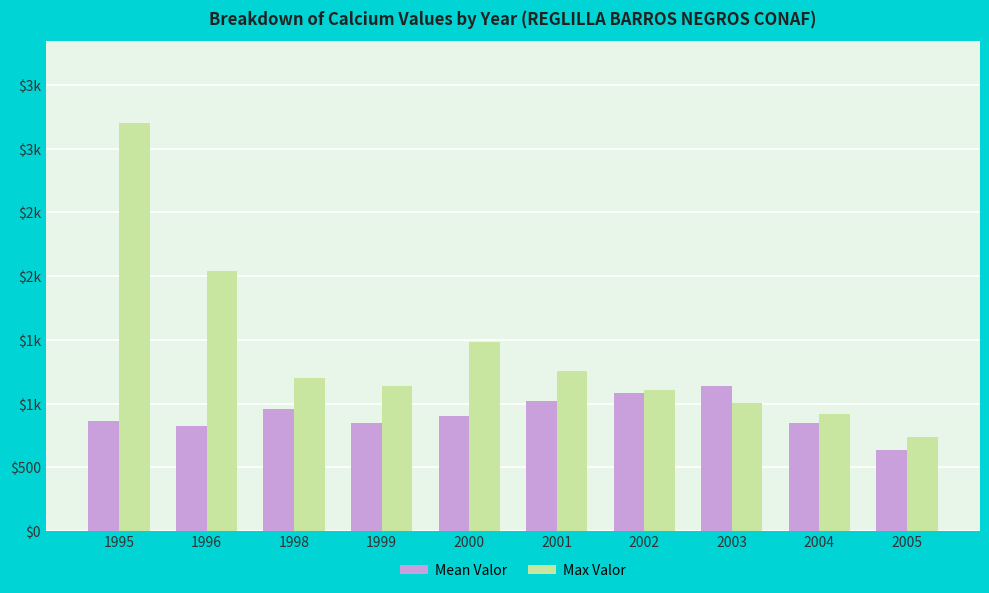

Does the chart contain any negative values?

No